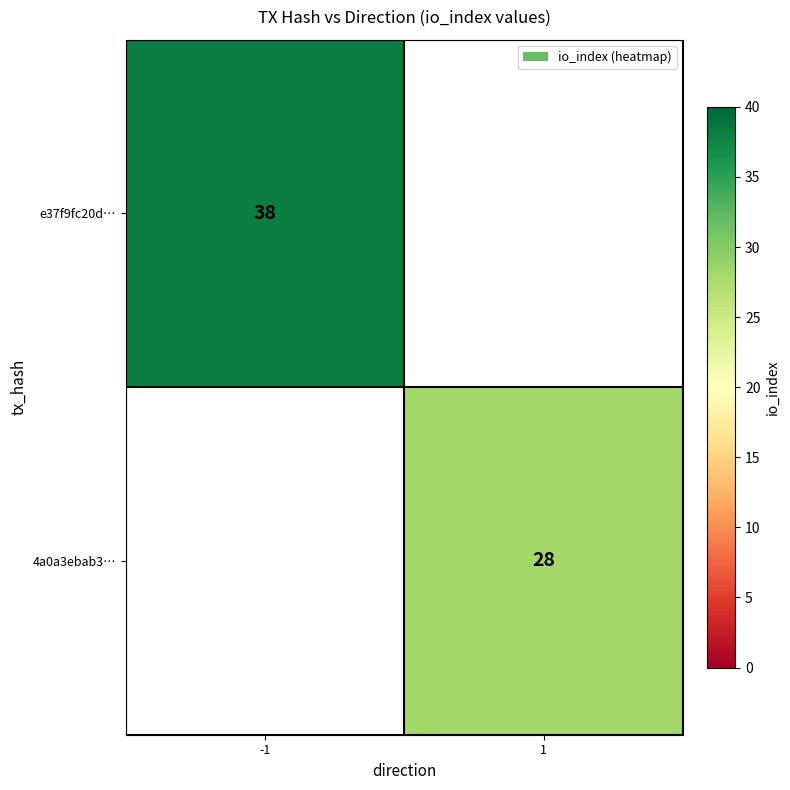

Is the value of 4a0a3ebab3… at 1 greater than the value of e37f9fc20d… at -1?

No